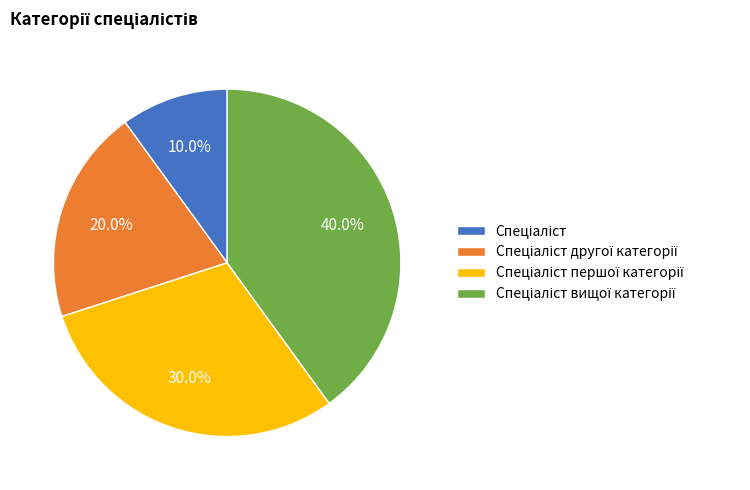

Is there any slice that represents more than half of the pie?

No